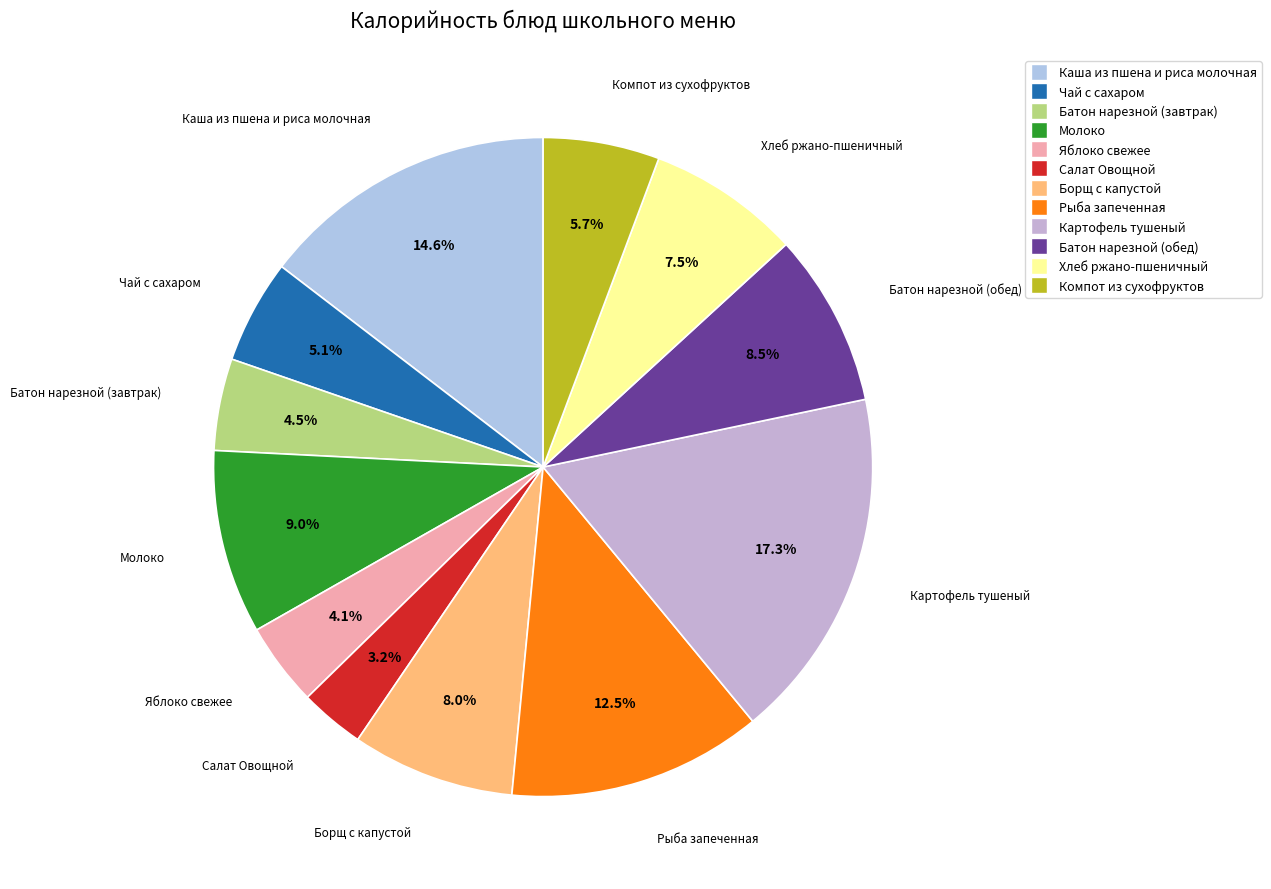

What portion of the pie excludes Компот из сухофруктов?

94.3%